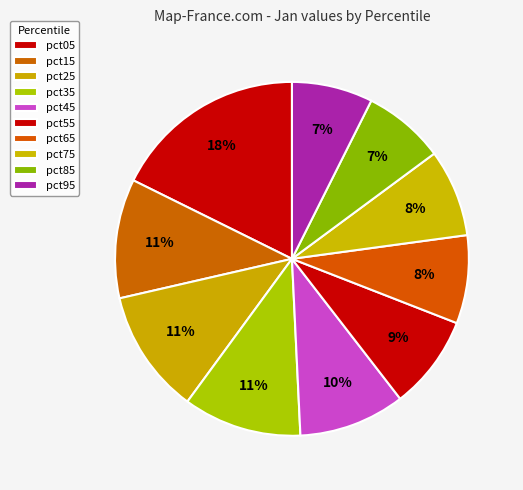

What is the change in value from pct05 to pct55?

-1.0